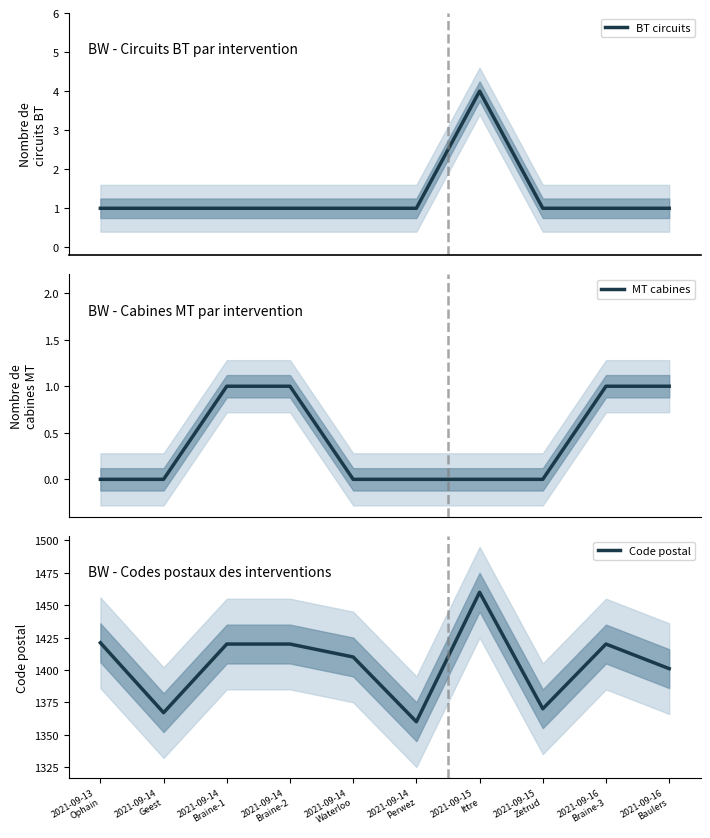

Reading right to left, what are all the values shown in this chart?

BT circuits: 1	1	1	4	1	1	1	1	1	1
MT cabines: 1	1	0	0	0	0	1	1	0	0
Code postal: 1401	1420	1370	1460	1360	1410	1420	1420	1367	1421